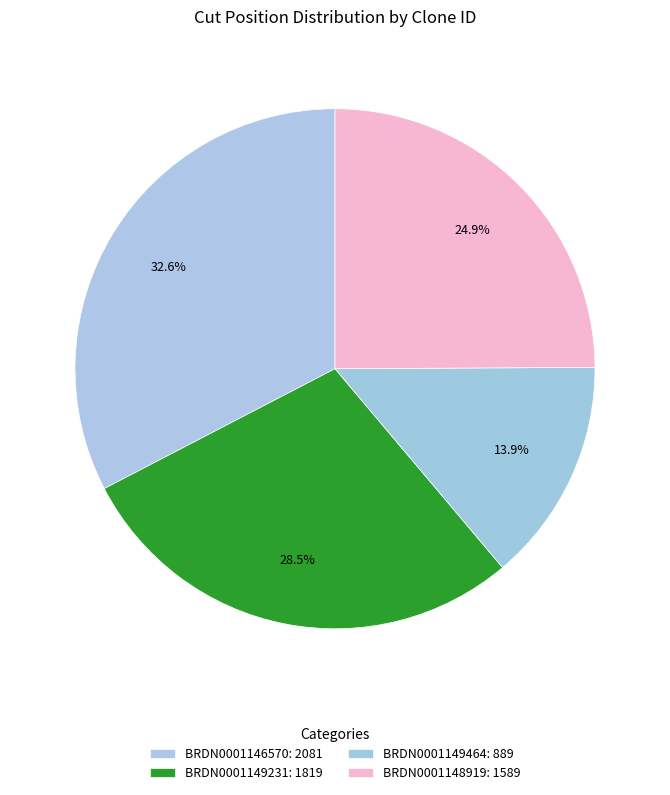

Is the sum of BRDN0001146570 and BRDN0001149231 greater than half?

Yes